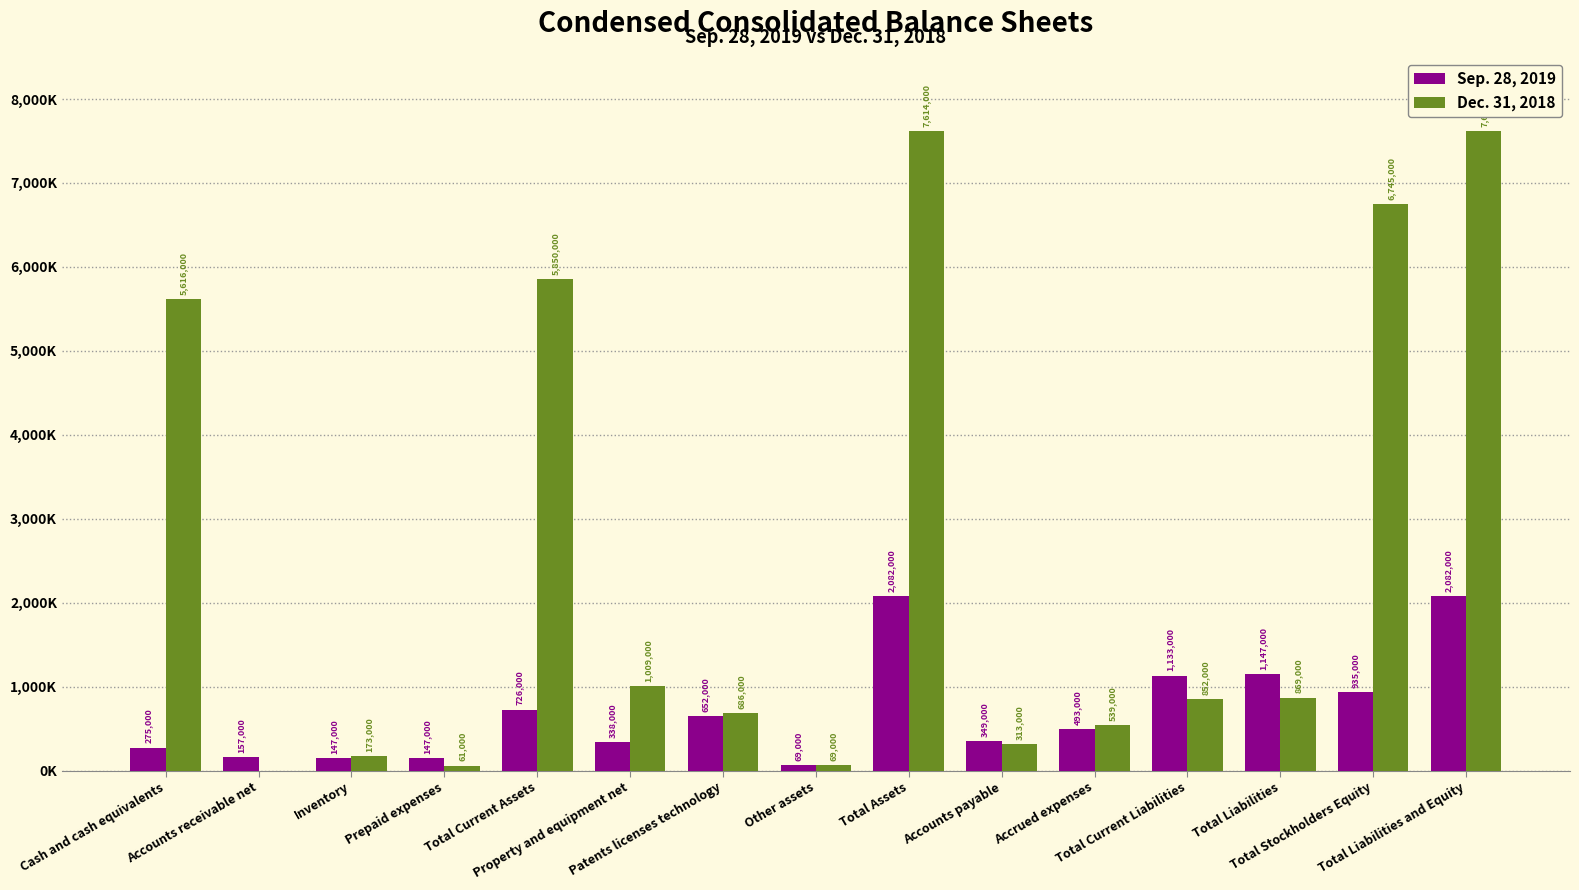

Which label corresponds to the largest value in the chart?

Total Assets